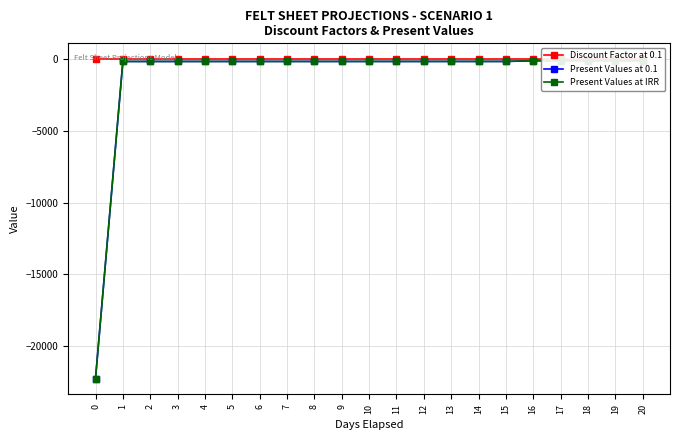

True or false: Present Values at IRR has a value of -22258.6 at 0.

True